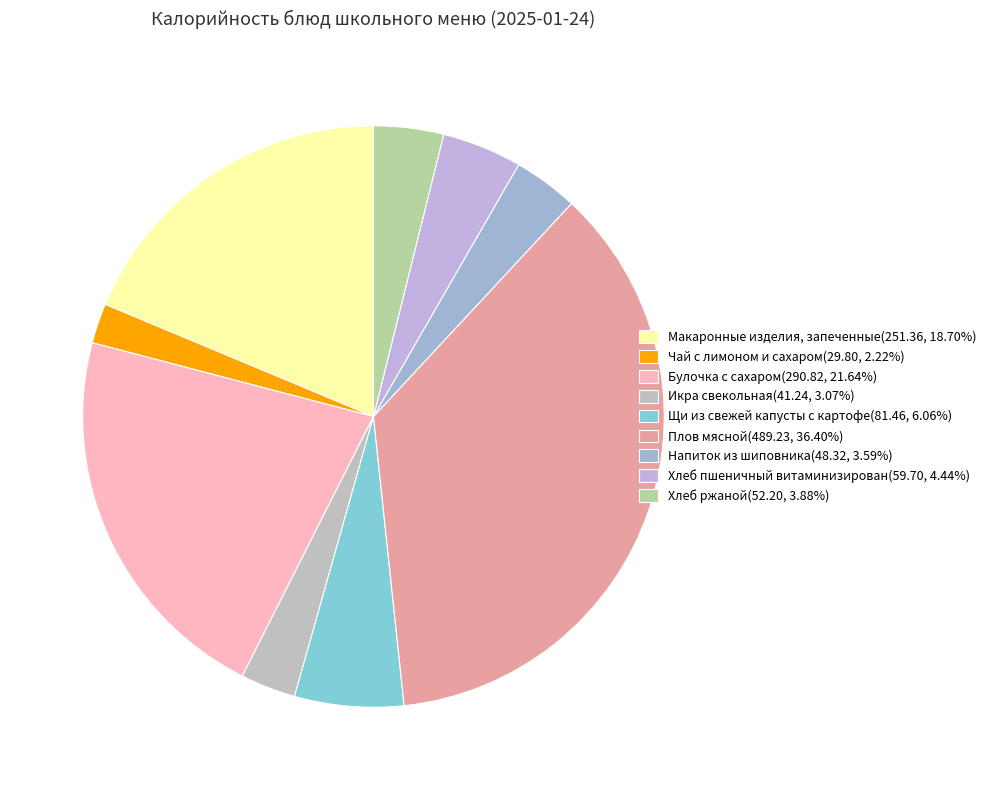

How many slices are in this pie chart?

9